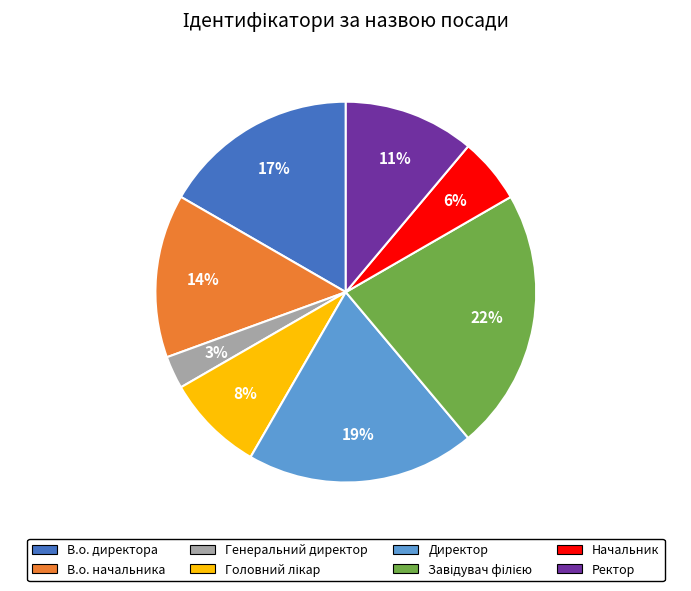

Which category has the smallest portion of the pie?

Генеральний директор